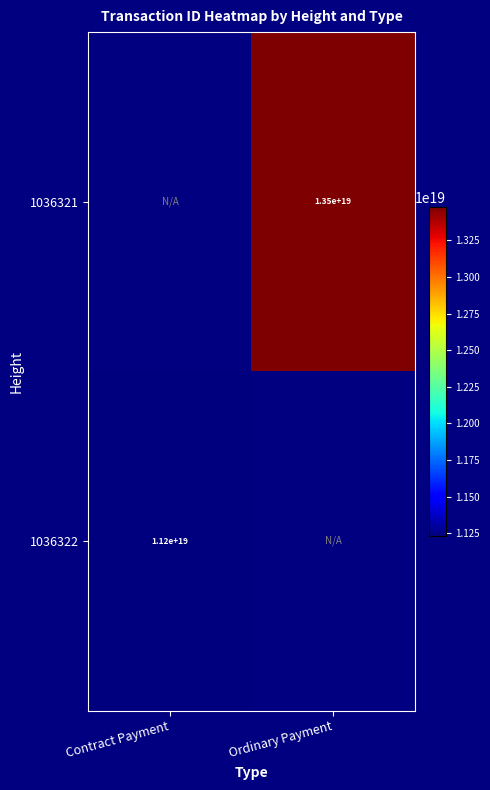

The value of 1036321 at Ordinary Payment is 19020758298612482048. True or false?

False